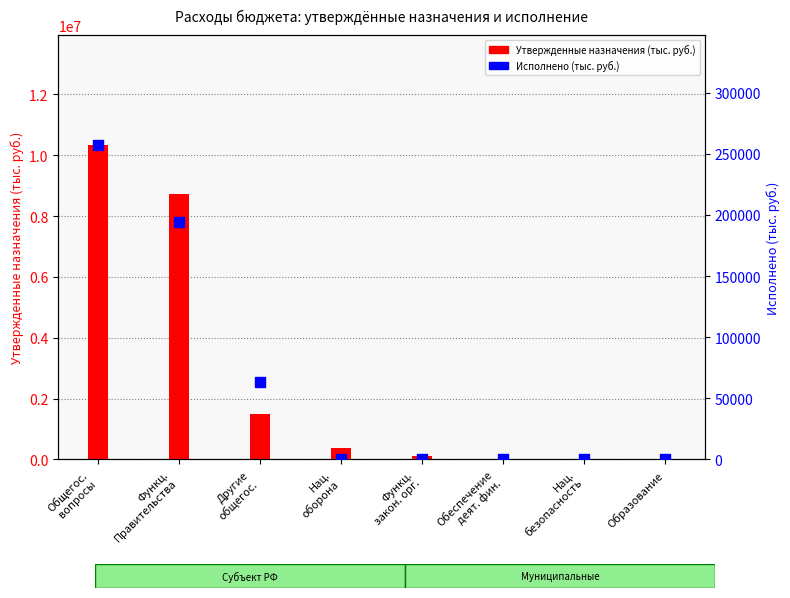

At which category is the sum across all series the highest?

Общегос.
вопросы